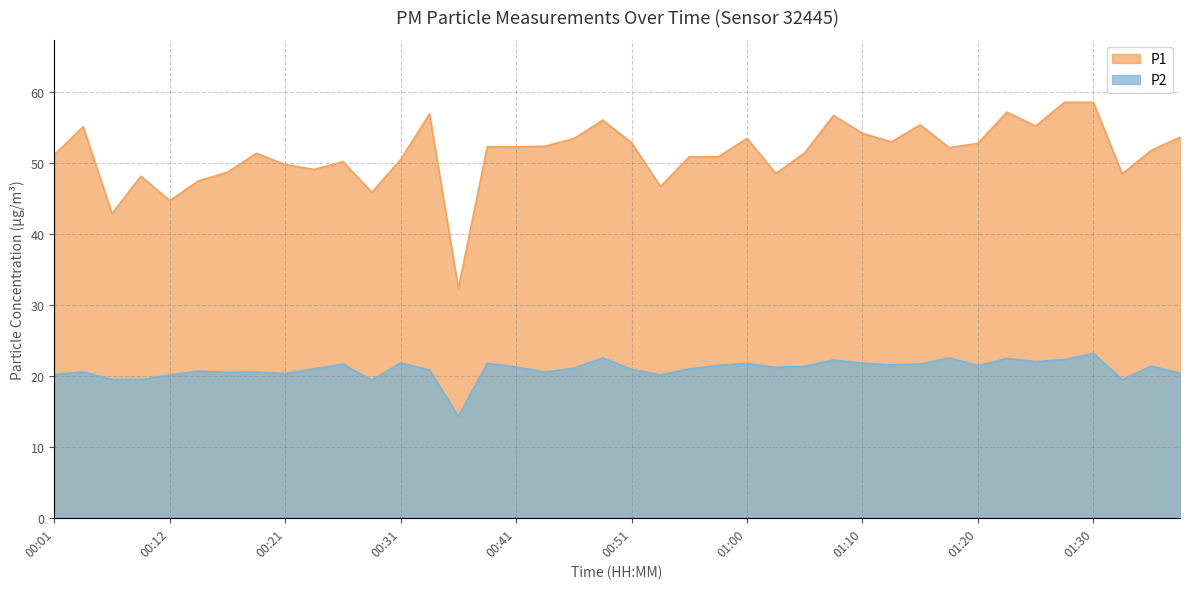

Is the value of P1 at 00:07 greater than the value of P2 at 00:19?

Yes